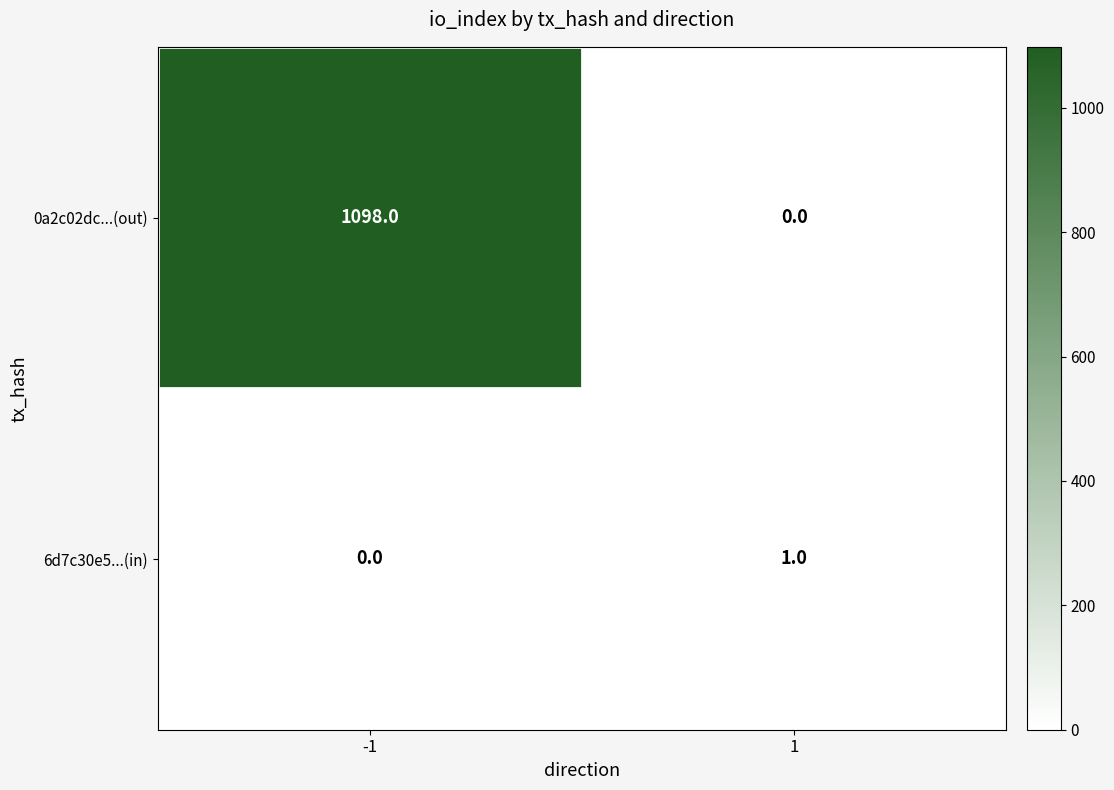

What is the maximum value for 0a2c02dc...(out)?

1098